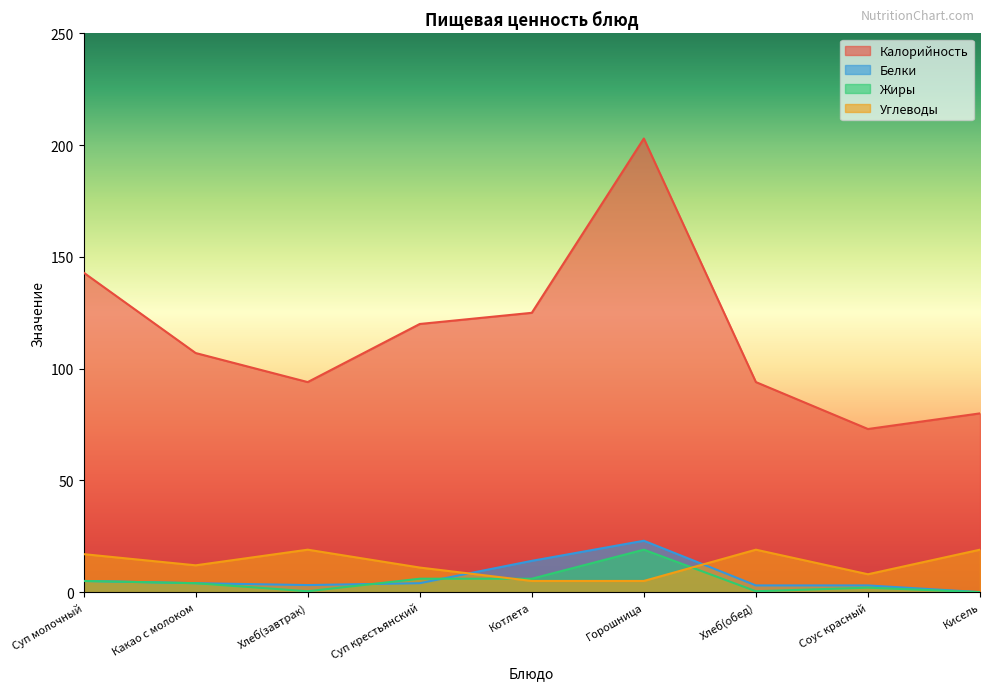

Where is Калорийность nearest to the value 138?

Суп молочный